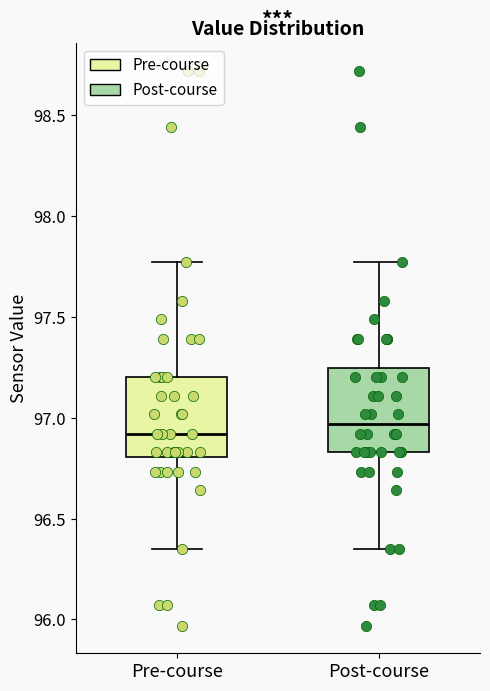

Reading left to right, read every box against the y-axis: the position of its median line, the range the box covers, and the ends of its whiskers. The values are not printed on the chart, so give them approximately, as read against the axis.

Pre-course: median 96.90, box 96.80 to 97.20, whiskers 96.35 to 97.75
Post-course: median 96.95, box 96.85 to 97.25, whiskers 96.35 to 97.75